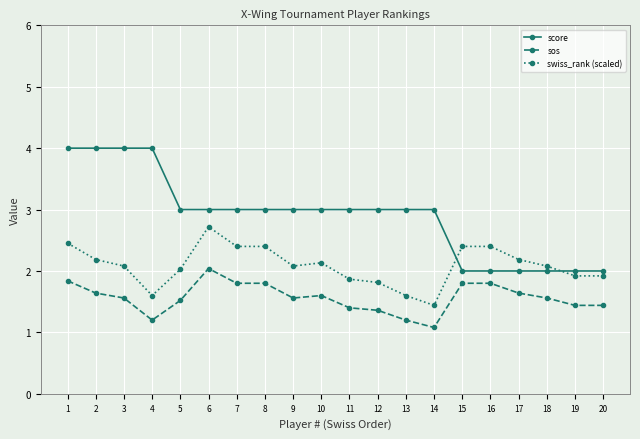

What is the difference between the maximum and minimum values in the swiss_rank (scaled) series?

1.3